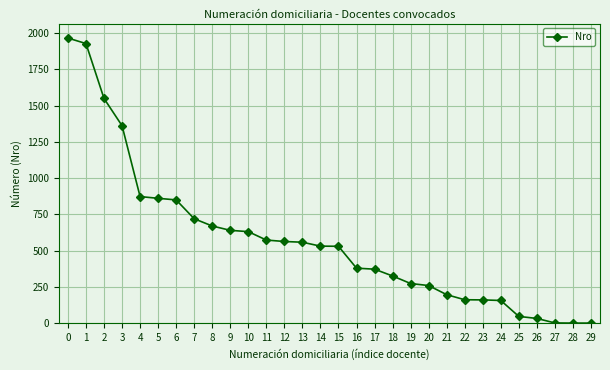

What is the difference between the maximum and minimum values?

1967